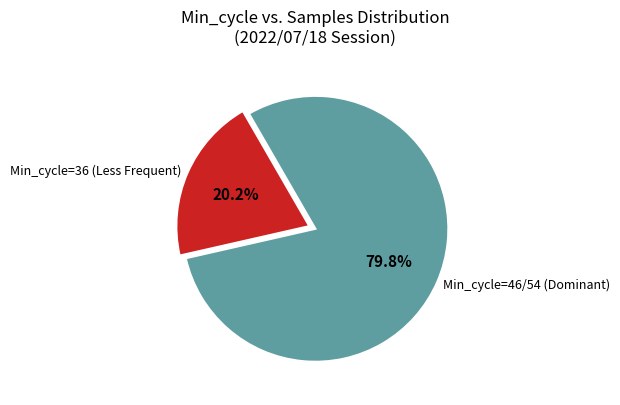

What is the largest slice in the pie chart?

Min_cycle=46/54 (Dominant)